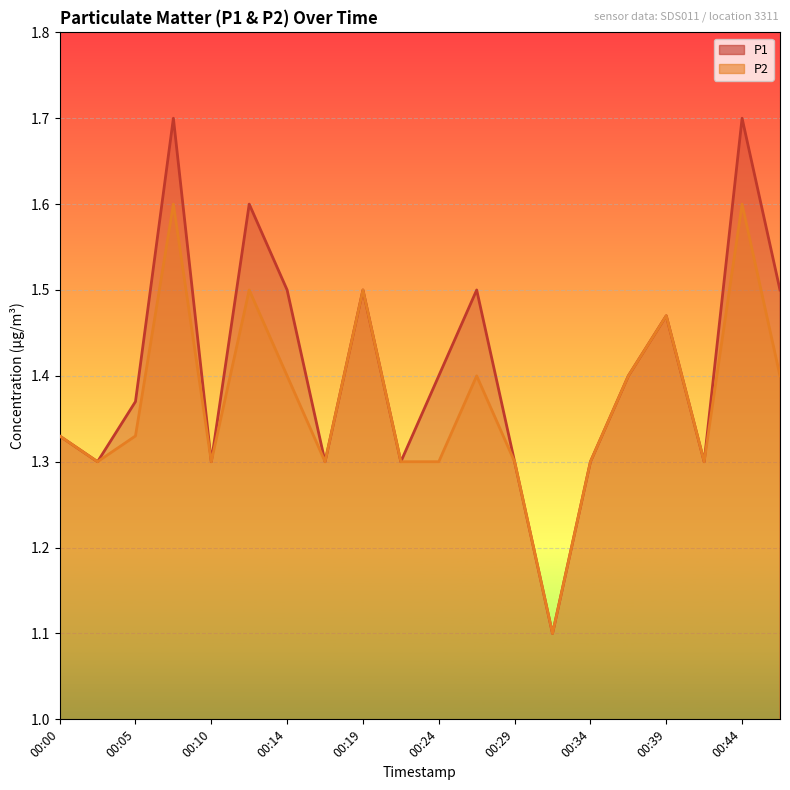

How many lines are shown in the chart?

2